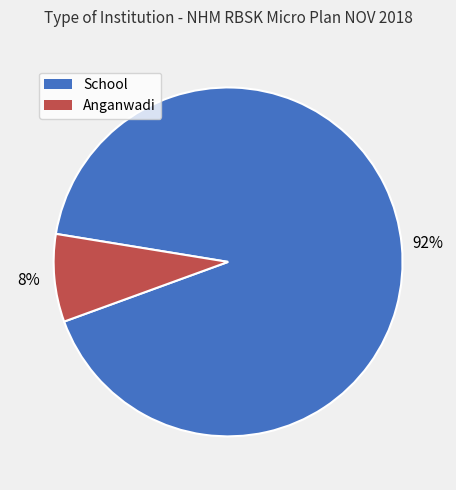

Approximately how many times larger is the value at Anganwadi compared to School?

0.1